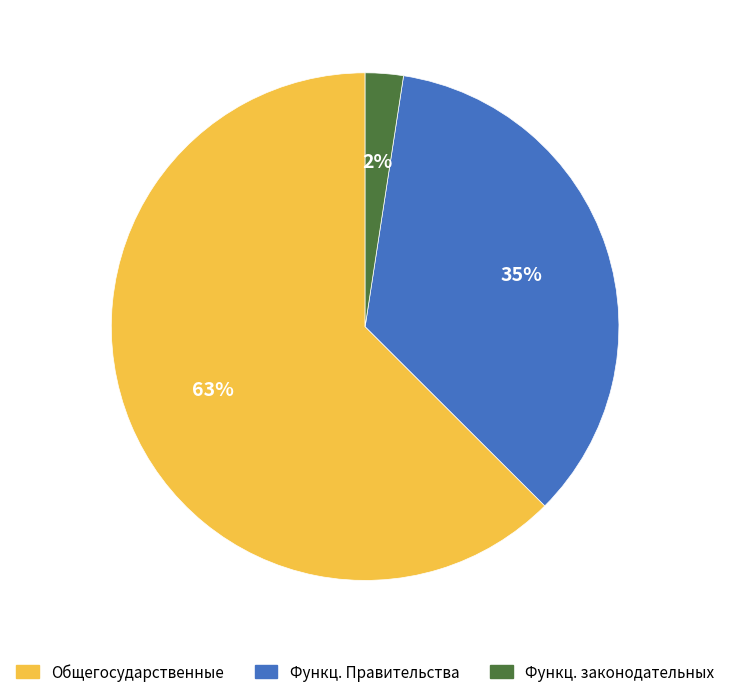

The Функц. Правительства slice represents 35% of the pie. True or false?

True